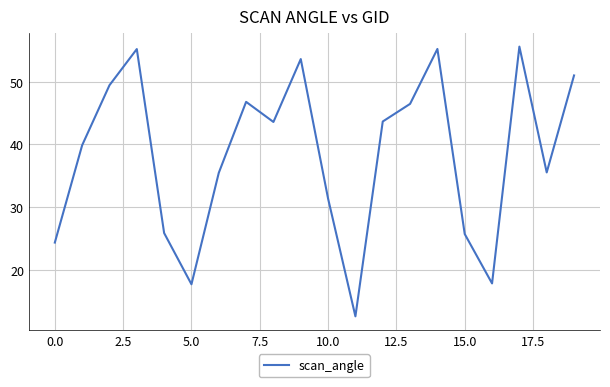

How many lines are shown in the chart?

1